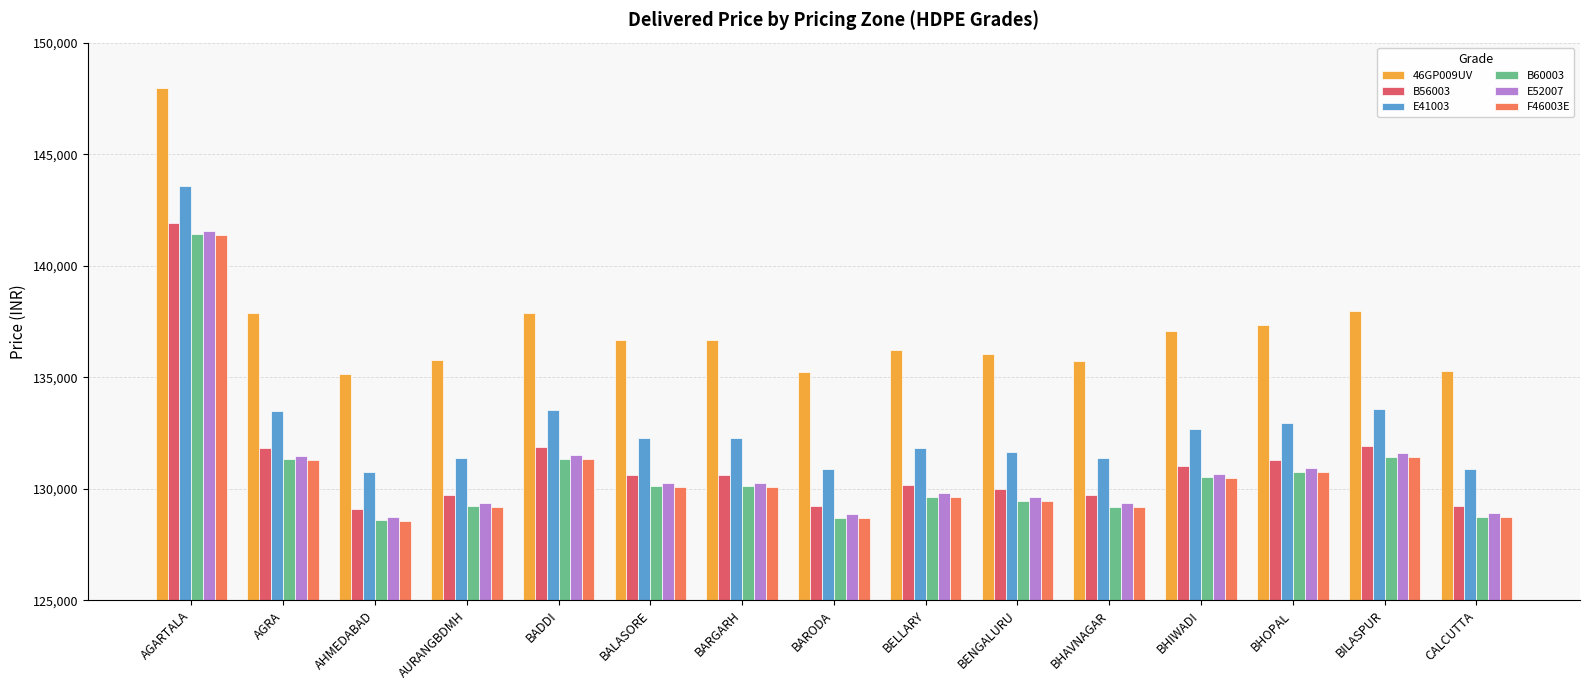

How many values in the 46GP009UV series are below 136658?

7